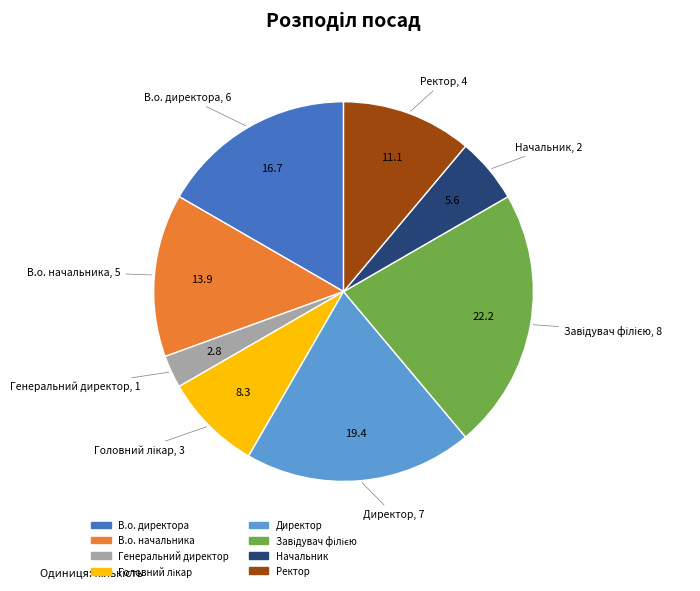

Is there a majority slice in this chart?

No